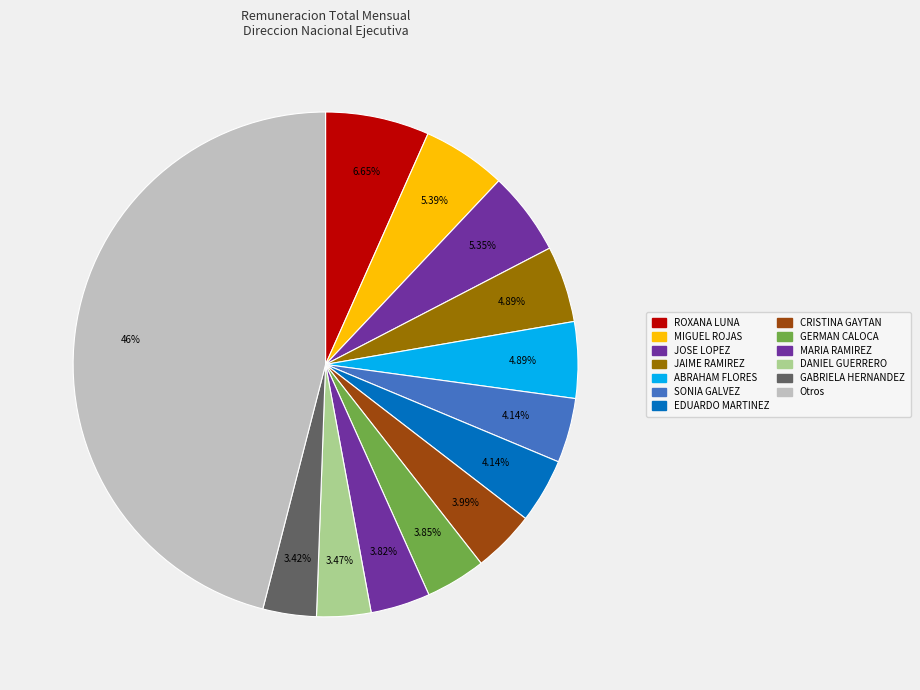

Does any single category account for the majority?

No